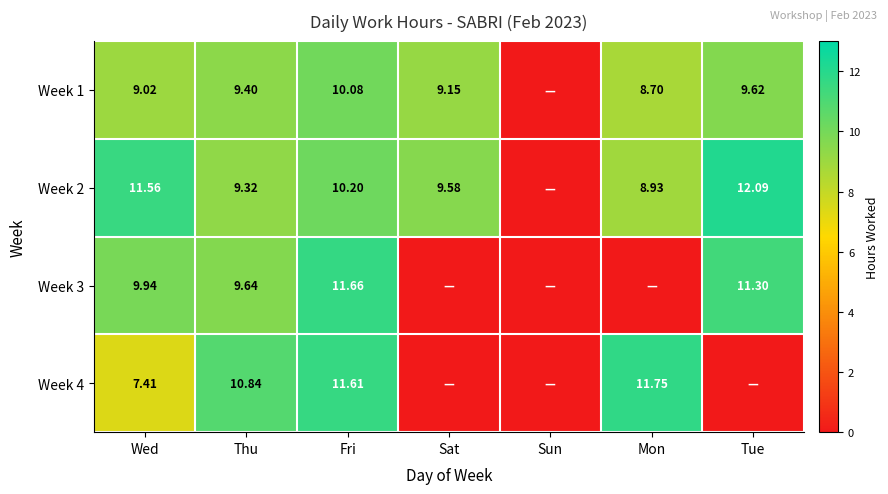

Which has a higher value, Wed or Sat?

Sat